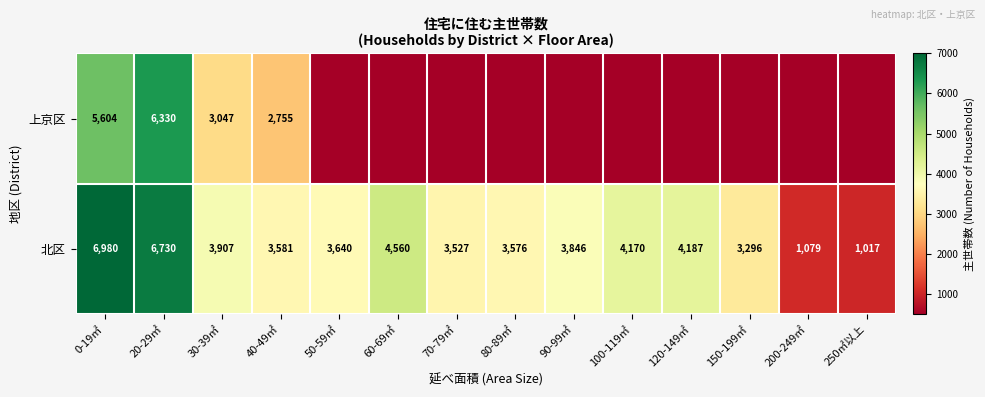

The 北区 series shows 1079 at 200-249㎡. True or false?

True